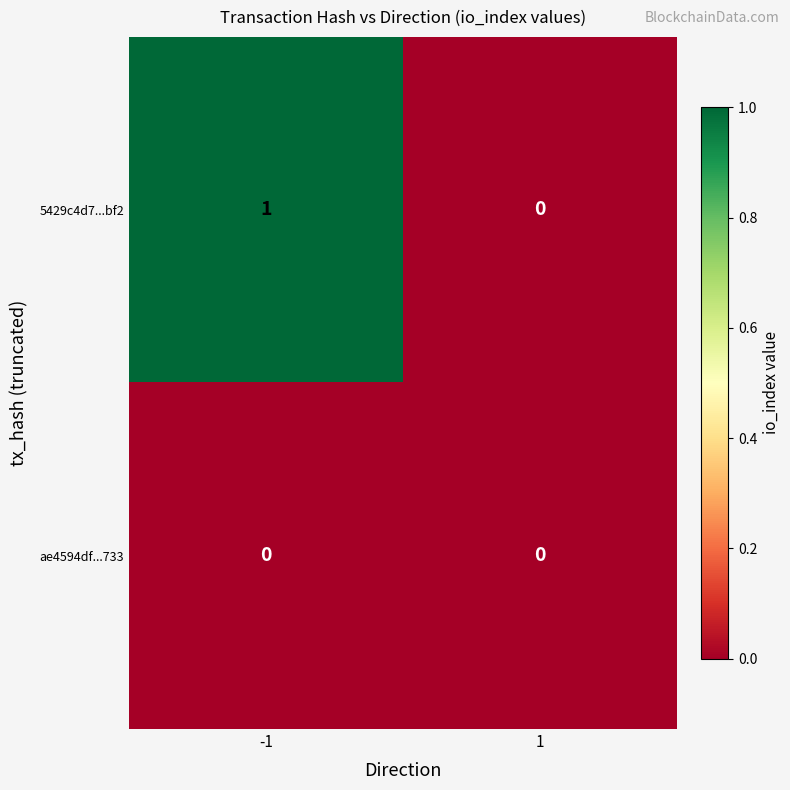

Which series has the largest range (max minus min)?

5429c4d7...bf2